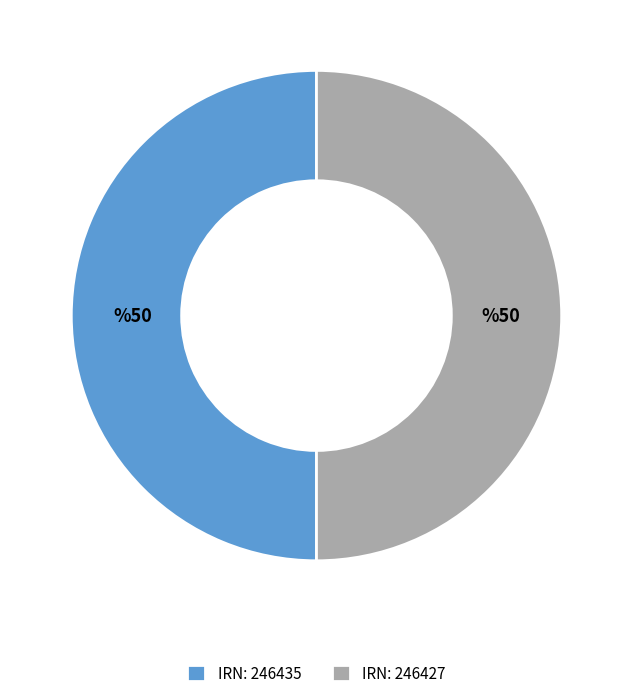

Do IRN: 246427 and IRN: 246435 together represent more than half of the pie?

Yes